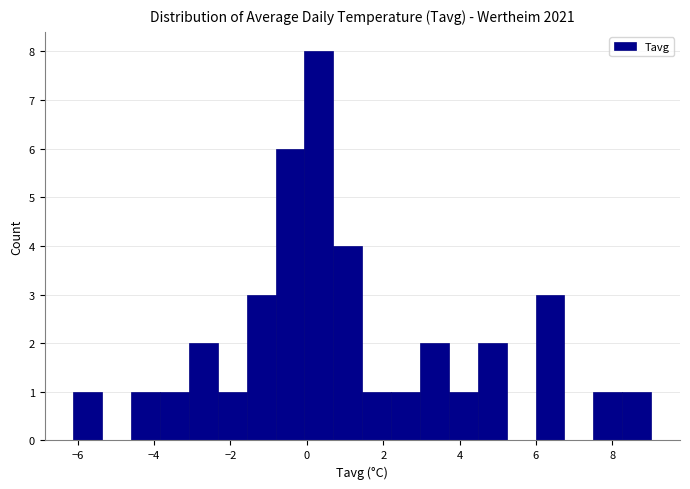

Around what value on the x-axis is the tallest bar? Give the approximate position of its centre, as read against the axis.

0.4